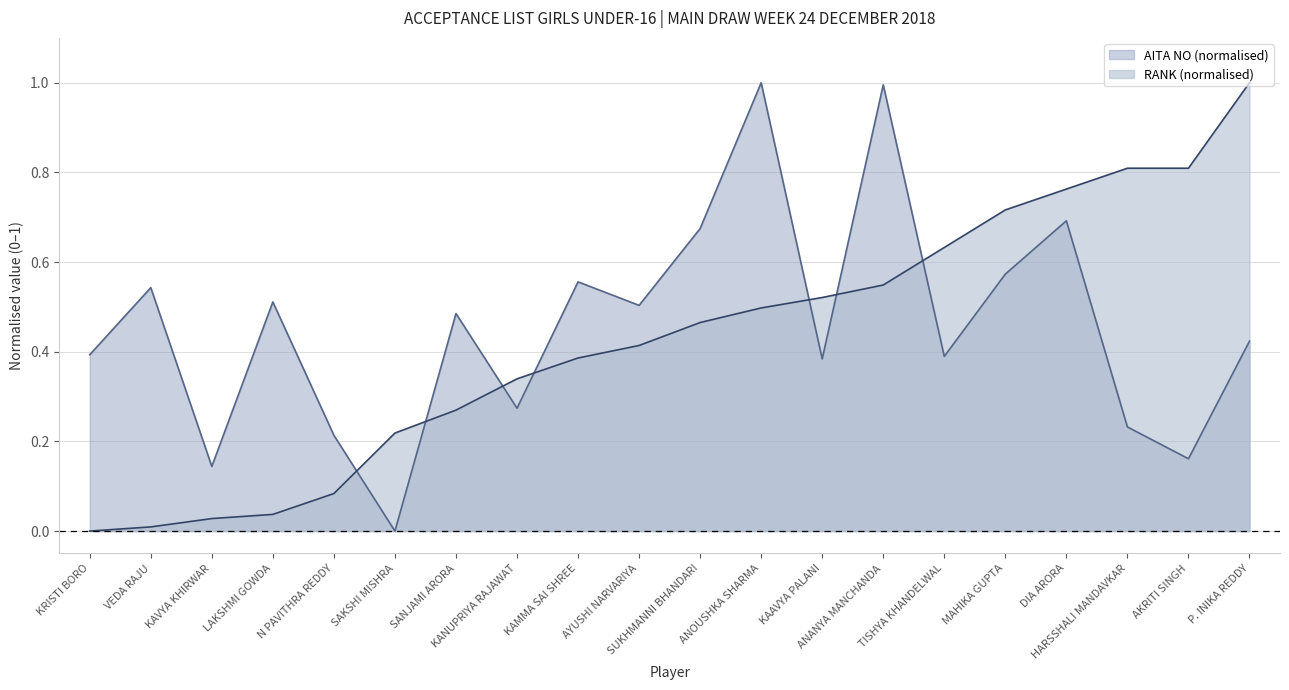

Does the chart display data point markers on the line(s)?

No